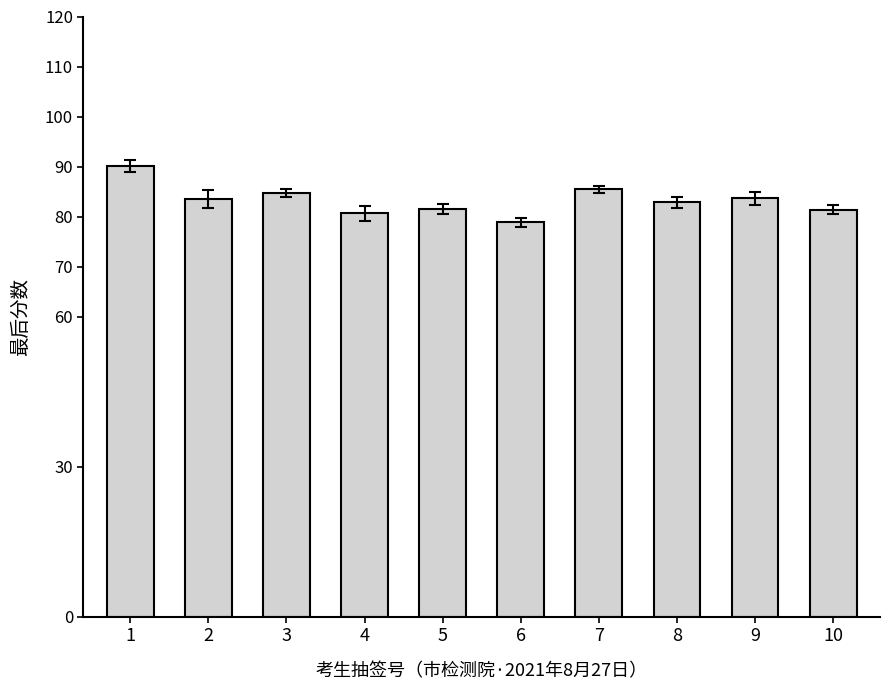

At which category does the chart reach its peak across all series?

1